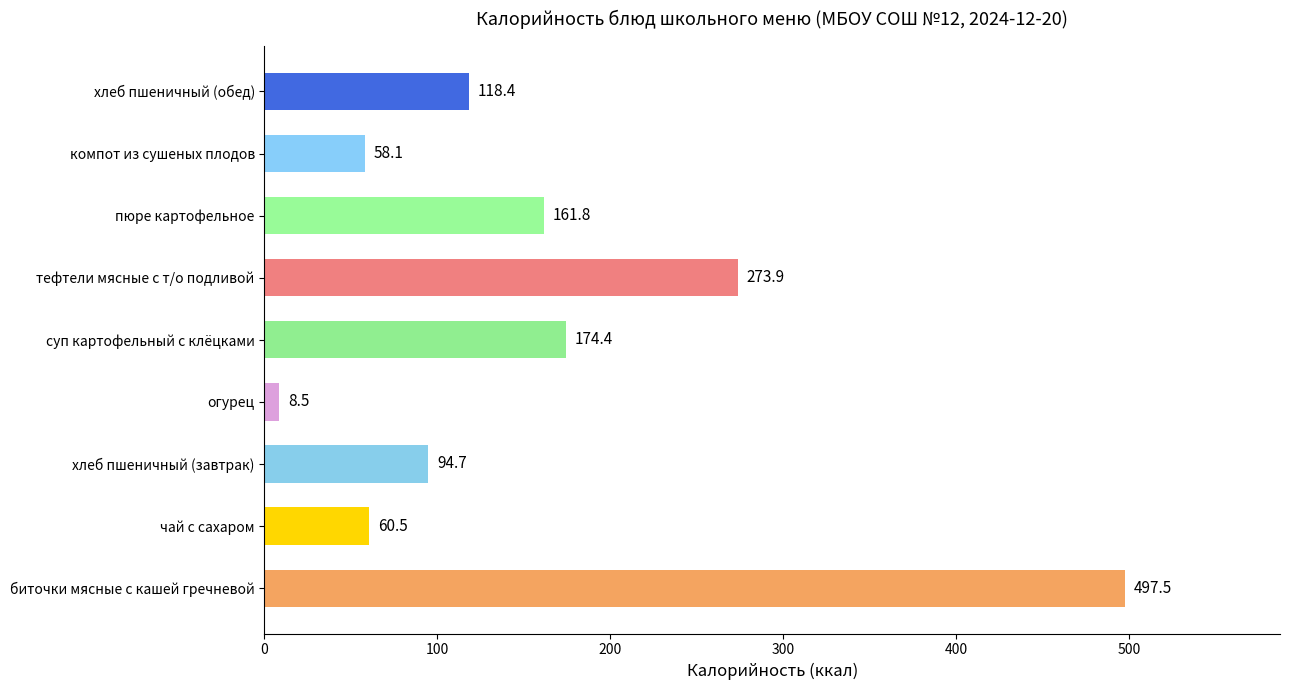

The value at компот из сушеных плодов is 58.1. True or false?

True